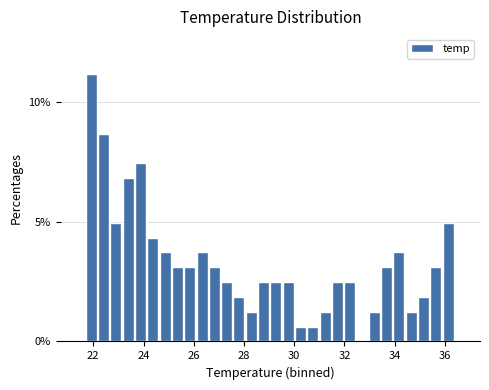

Around what value on the x-axis is the tallest bar? Give the approximate position of its centre, as read against the axis.

22.0